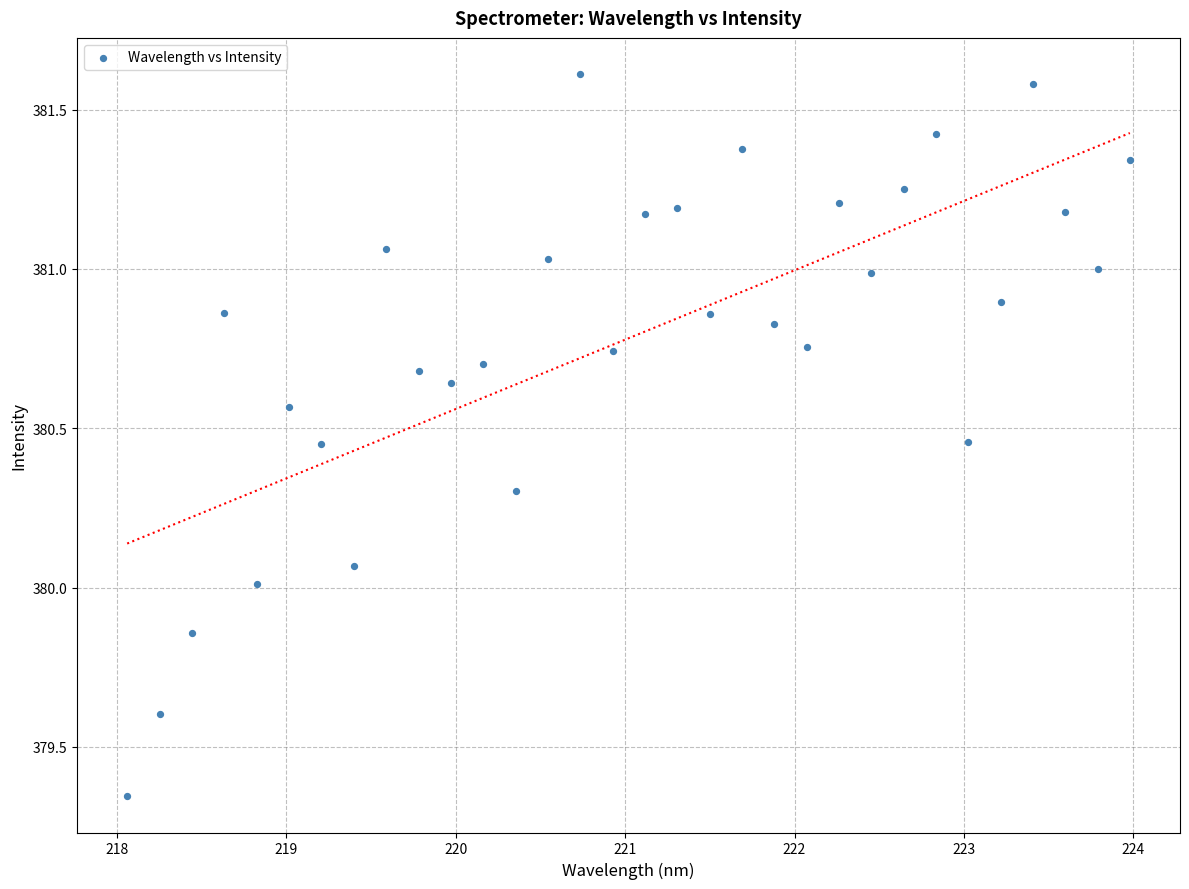

What is the range of Y values (max minus min)?

2.3